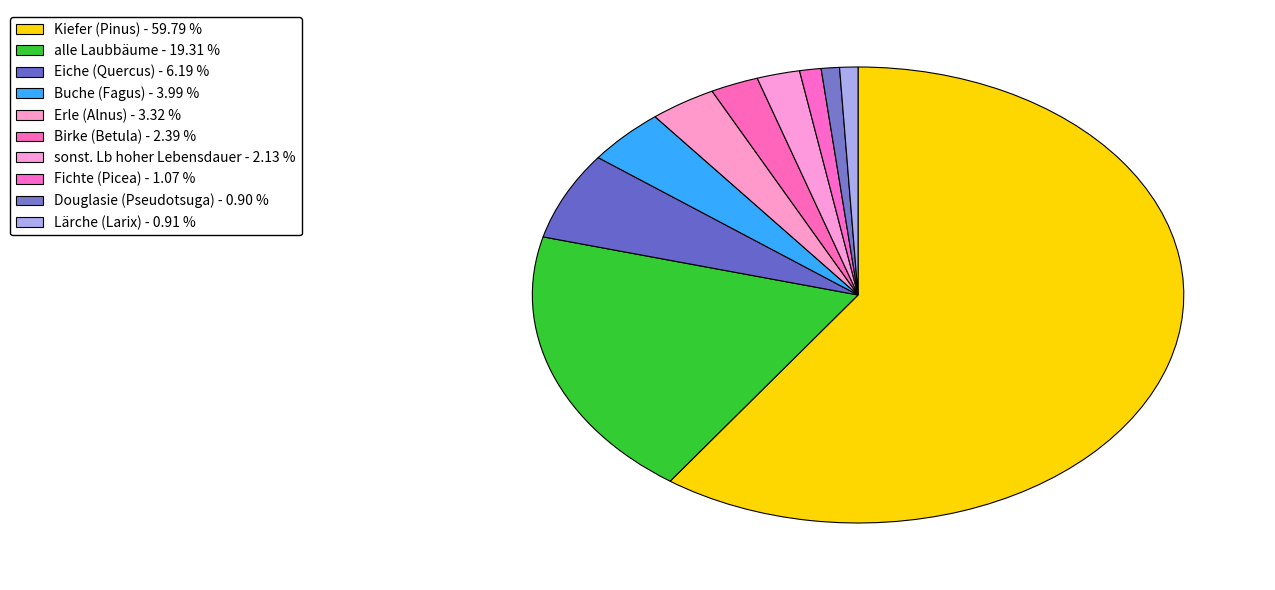

Rank the categories by value from lowest to highest.

Douglasie (Pseudotsuga), Lärche (Larix), Fichte (Picea), sonst. Lb hoher Lebensdauer, Birke (Betula), Erle (Alnus), Buche (Fagus), Eiche (Quercus), alle Laubbäume, Kiefer (Pinus)